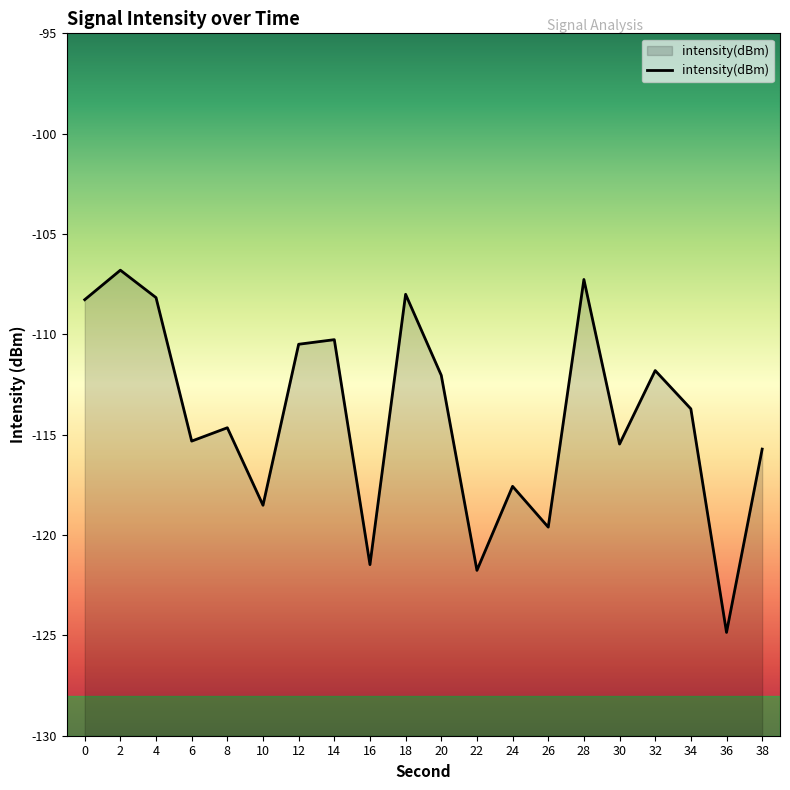

How many lines are shown in the chart?

1